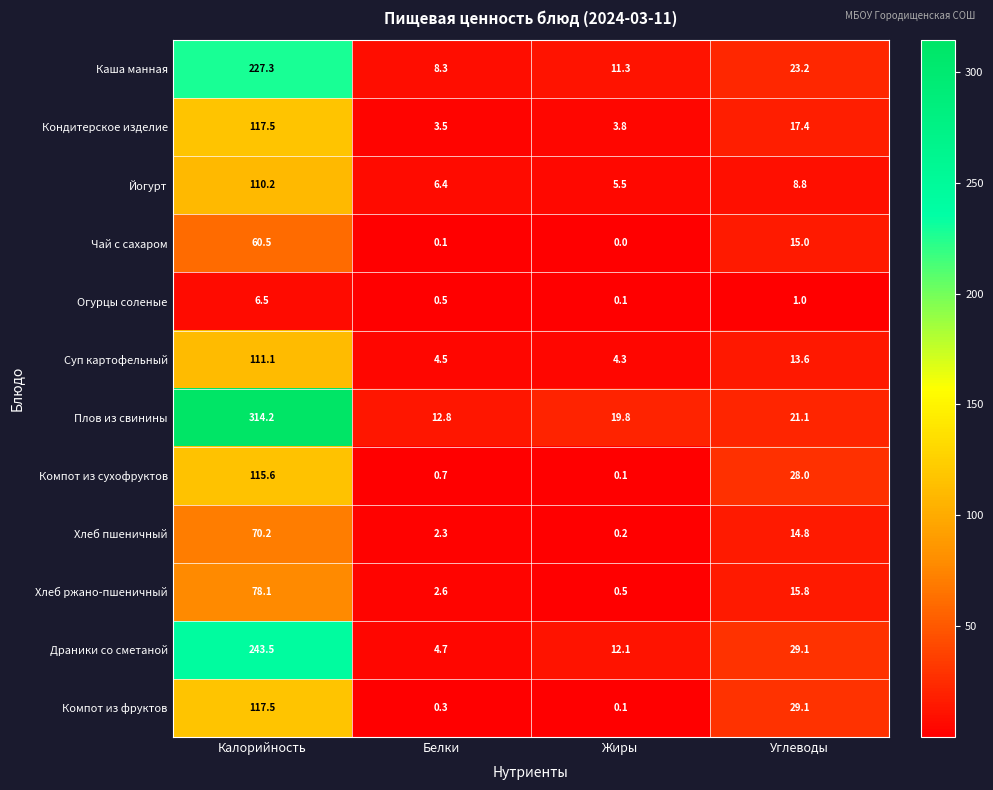

What is the highest value of the Огурцы соленые series?

6.5